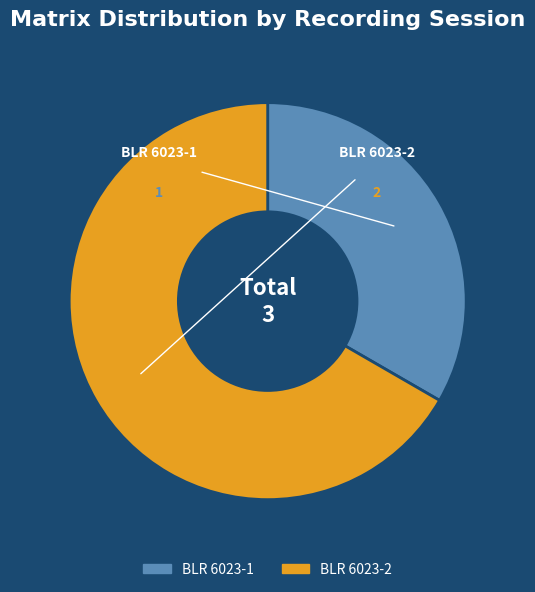

To the nearest percent, what percentage of the pie is BLR 6023-1?

33%